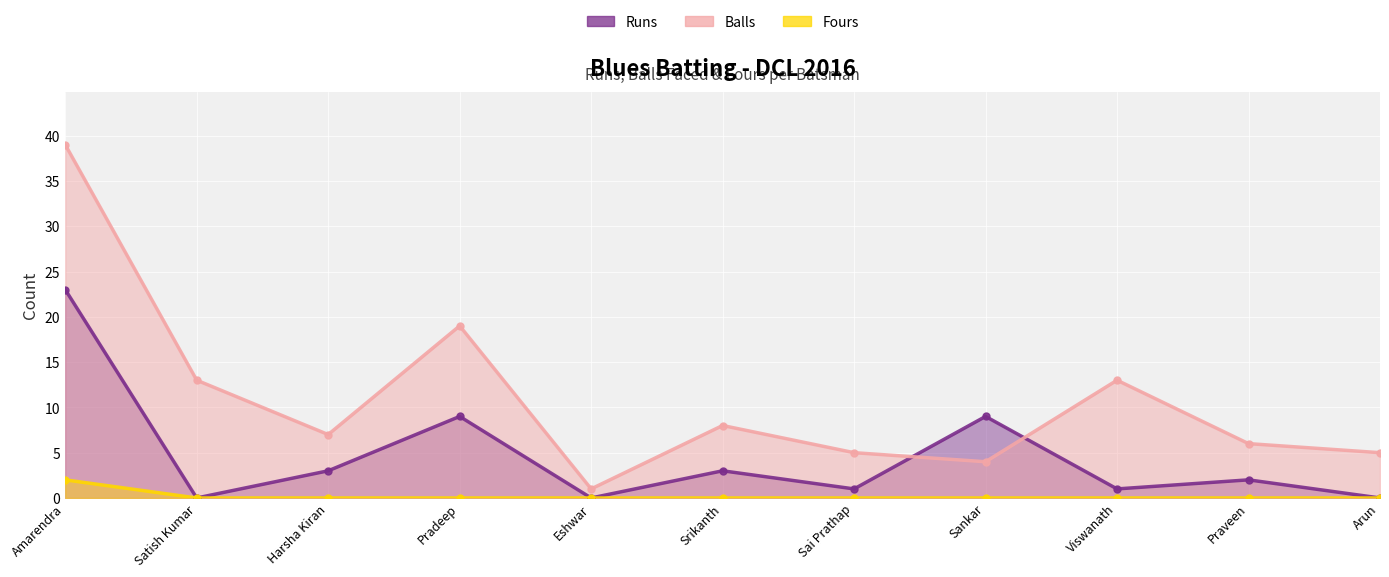

At which category does Runs reach its first local valley?

Satish Kumar